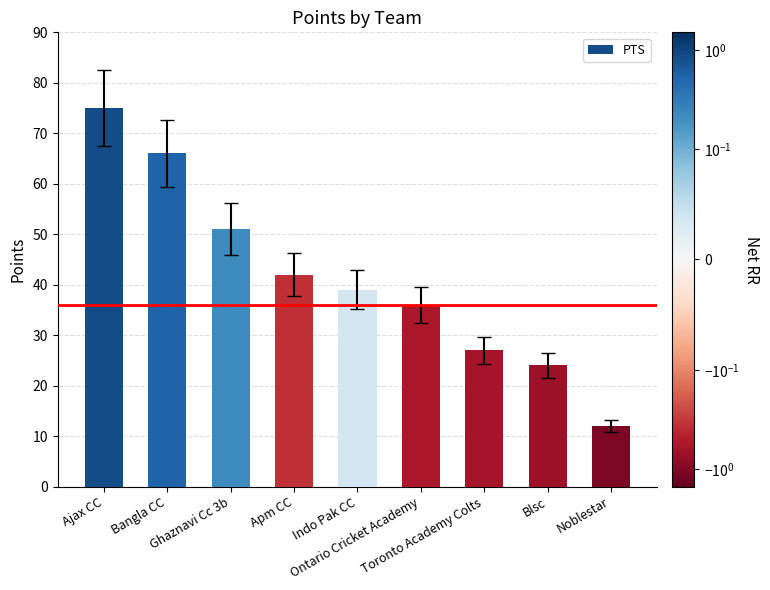

The chart shows a value of 39 at Indo Pak CC. True or false?

True